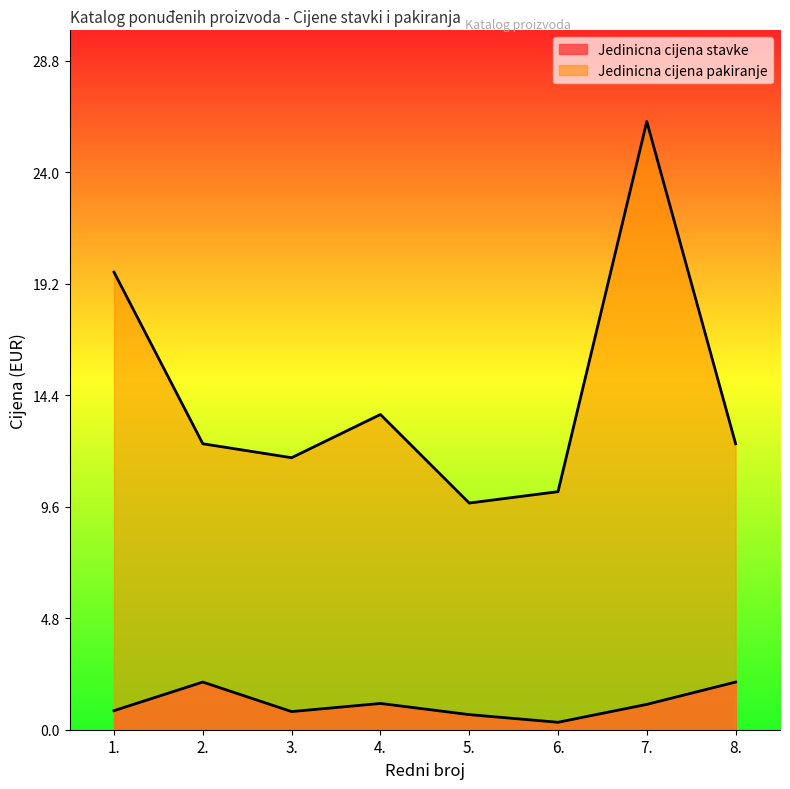

Reading left to right, what are all the values shown in this chart?

Jedinicna cijena stavke: 1.=0.8	2.=2.0	3.=0.8	4.=1.1	5.=0.7	6.=0.3	7.=1.1	8.=2.0
Jedinicna cijena pakiranje: 1.=19.7	2.=12.3	3.=11.7	4.=13.6	5.=9.8	6.=10.2	7.=26.2	8.=12.3